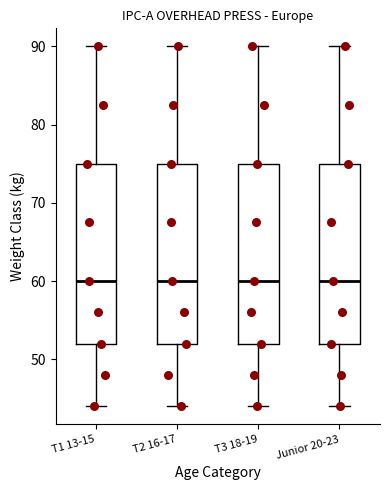

Reading left to right, read every box against the y-axis: the position of its median line, the range the box covers, and the ends of its whiskers. The values are not printed on the chart, so give them approximately, as read against the axis.

T1 13-15: median 60, box 52 to 75, whiskers 44 to 90
T2 16-17: median 60, box 52 to 75, whiskers 44 to 90
T3 18-19: median 60, box 52 to 75, whiskers 44 to 90
Junior 20-23: median 60, box 52 to 75, whiskers 44 to 90